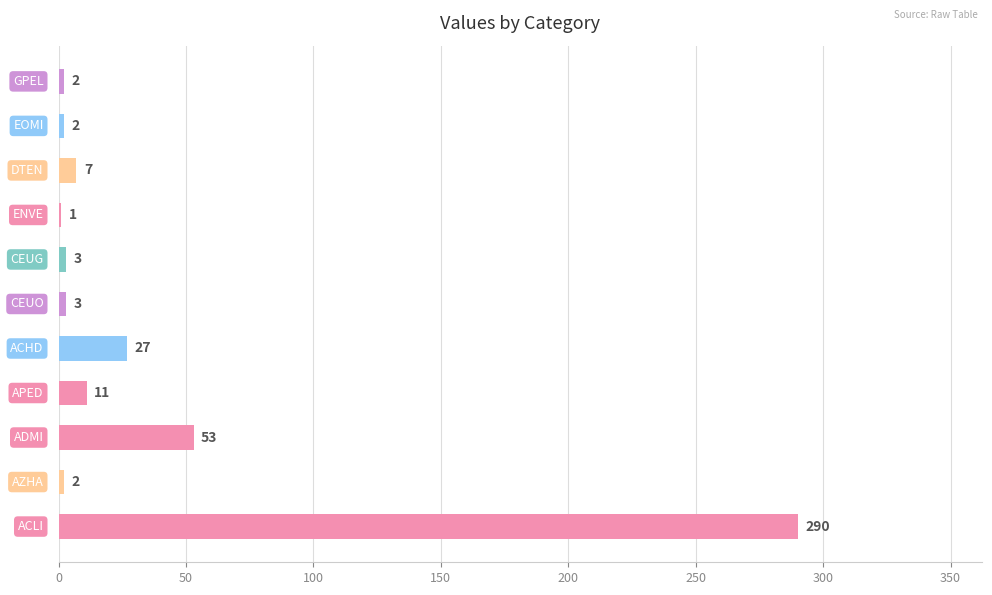

What is the maximum value shown in the chart?

290